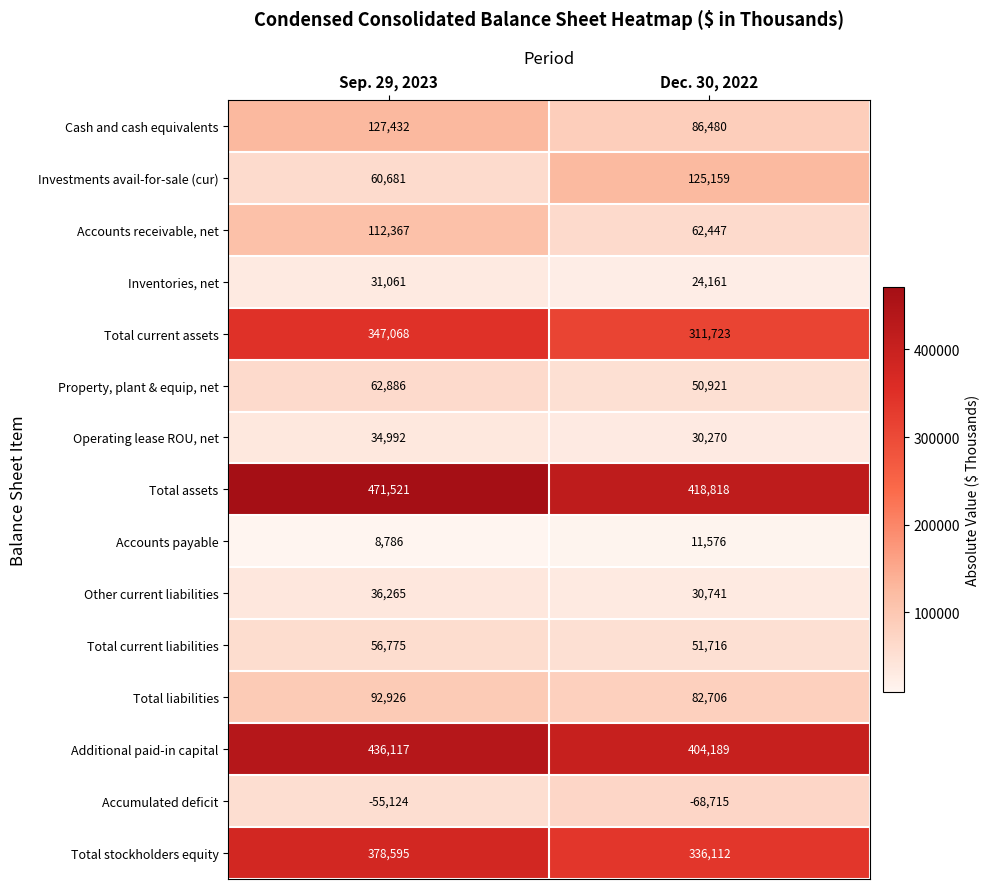

Reading left to right, what are all the values shown in this chart?

Cash and cash equivalents: Sep. 29, 2023=127432	Dec. 30, 2022=86480
Investments avail-for-sale (cur): Sep. 29, 2023=60681	Dec. 30, 2022=125159
Accounts receivable, net: Sep. 29, 2023=112367	Dec. 30, 2022=62447
Inventories, net: Sep. 29, 2023=31061	Dec. 30, 2022=24161
Total current assets: Sep. 29, 2023=347068	Dec. 30, 2022=311723
Property, plant & equip, net: Sep. 29, 2023=62886	Dec. 30, 2022=50921
Operating lease ROU, net: Sep. 29, 2023=34992	Dec. 30, 2022=30270
Total assets: Sep. 29, 2023=471521	Dec. 30, 2022=418818
Accounts payable: Sep. 29, 2023=8786	Dec. 30, 2022=11576
Other current liabilities: Sep. 29, 2023=36265	Dec. 30, 2022=30741
Total current liabilities: Sep. 29, 2023=56775	Dec. 30, 2022=51716
Total liabilities: Sep. 29, 2023=92926	Dec. 30, 2022=82706
Additional paid-in capital: Sep. 29, 2023=436117	Dec. 30, 2022=404189
Accumulated deficit: Sep. 29, 2023=-55124	Dec. 30, 2022=-68715
Total stockholders equity: Sep. 29, 2023=378595	Dec. 30, 2022=336112